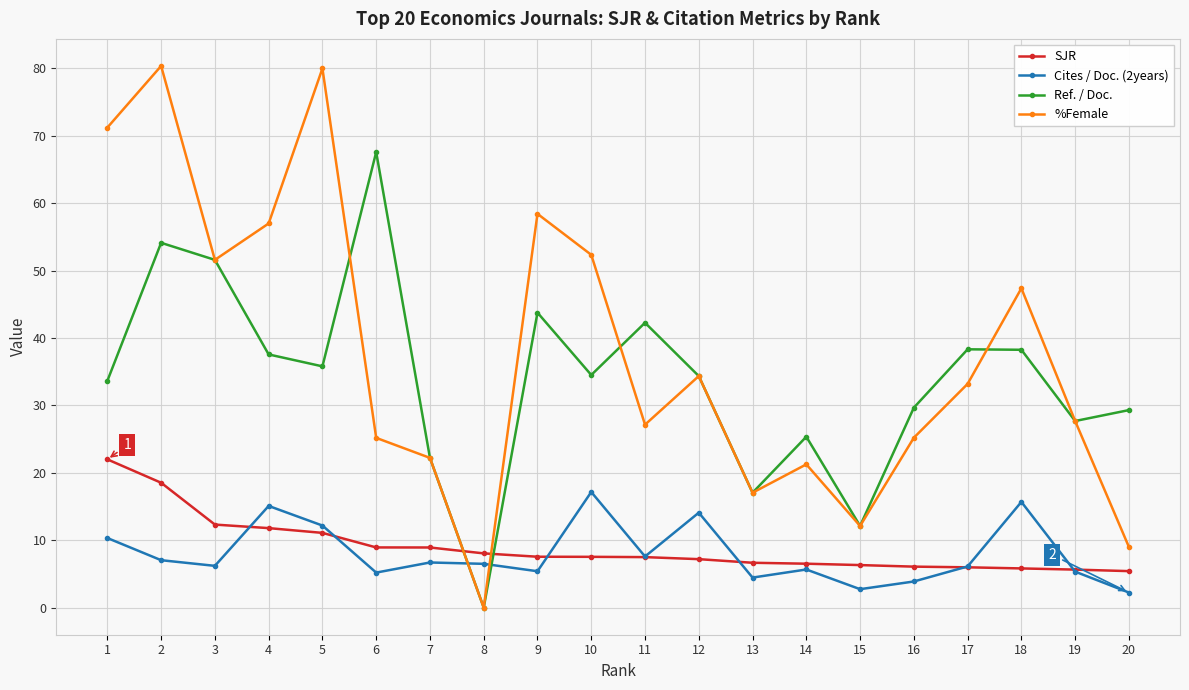

Is the value of Cites / Doc. (2years) at 7 greater than the value of %Female at 9?

No